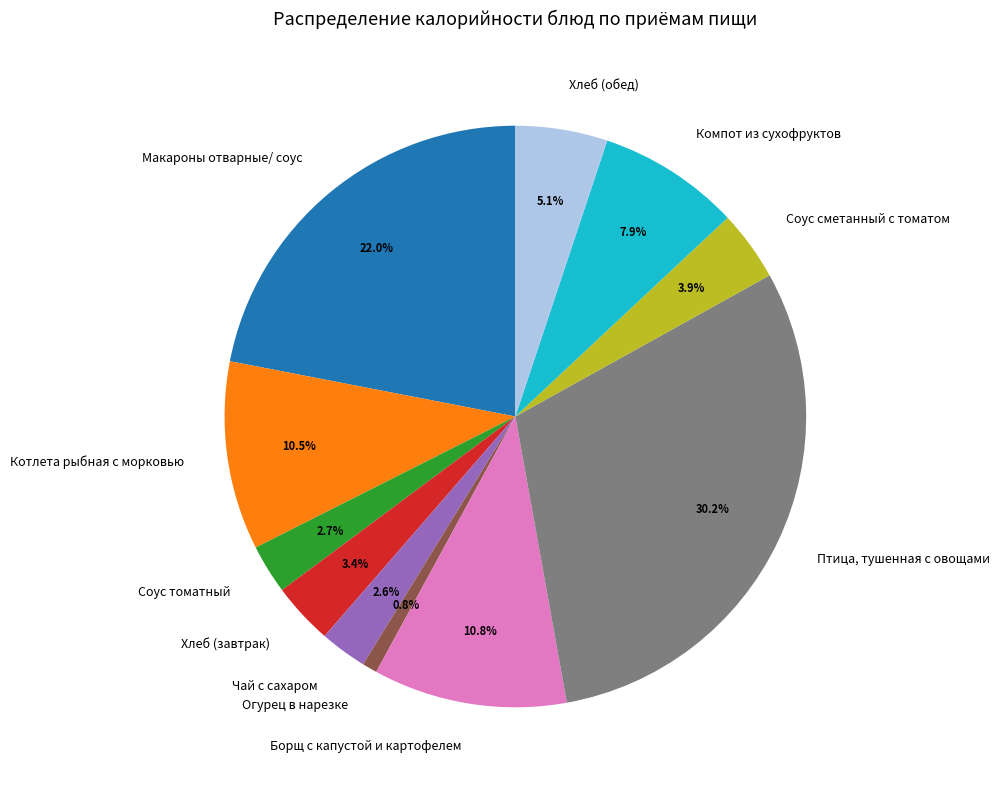

Is there any slice that represents more than half of the pie?

No